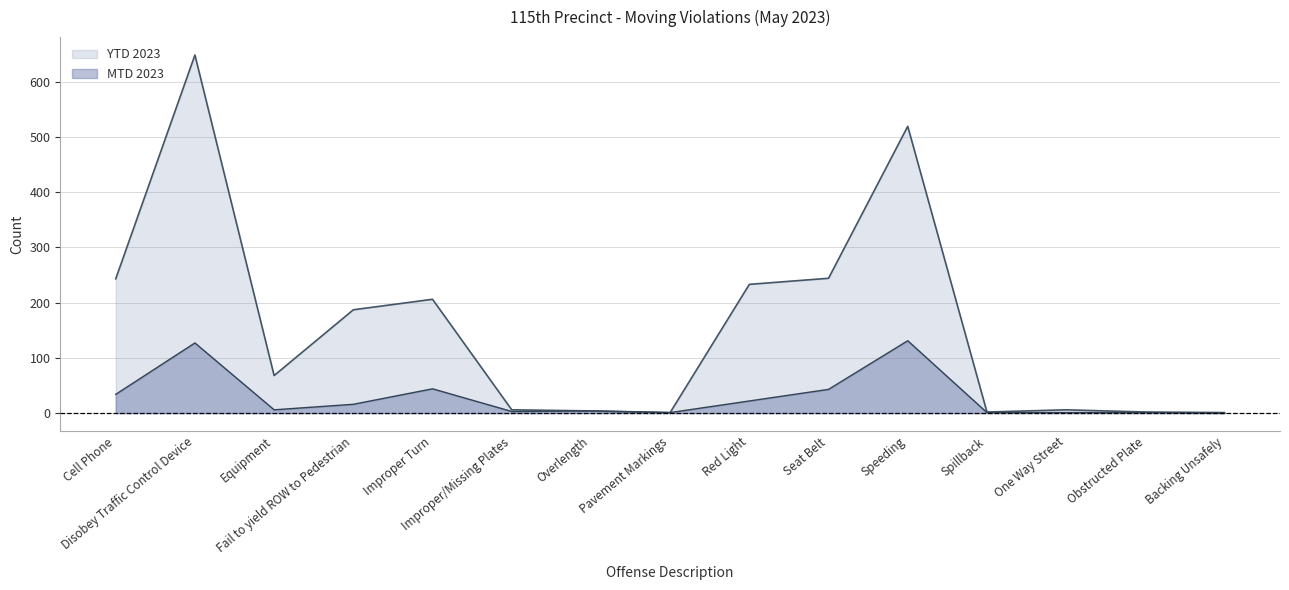

At which label does MTD 2023 first exceed 6?

Cell Phone